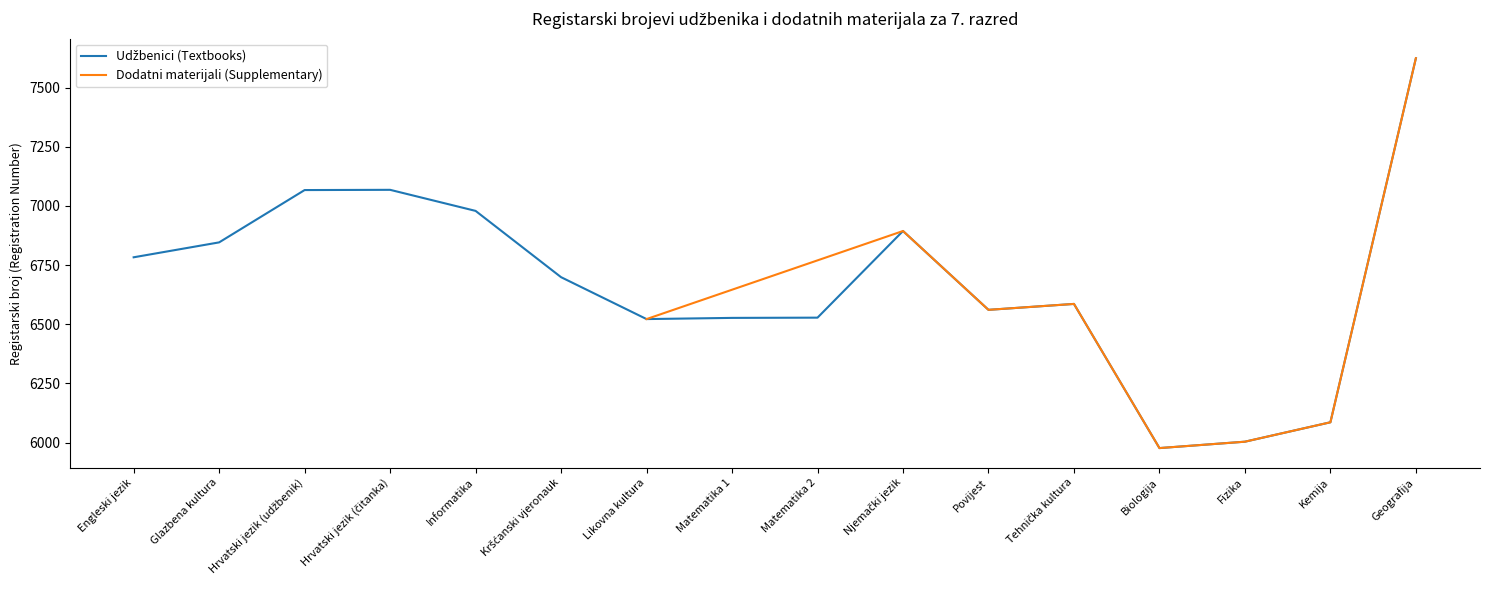

Reading left to right, extract all data points from this chart.

Engleski jezik=6783	Glazbena kultura=6846	Hrvatski jezik (udžbenik)=7067	Hrvatski jezik (čitanka)=7068	Informatika=6979	Kršćanski vjeronauk=6699	Likovna kultura=6522	Matematika 1=6527	Matematika 2=6528	Njemački jezik=6894	Povijest=6561	Tehnička kultura=6586	Biologija=5977	Fizika=6004	Kemija=6086	Geografija=7624